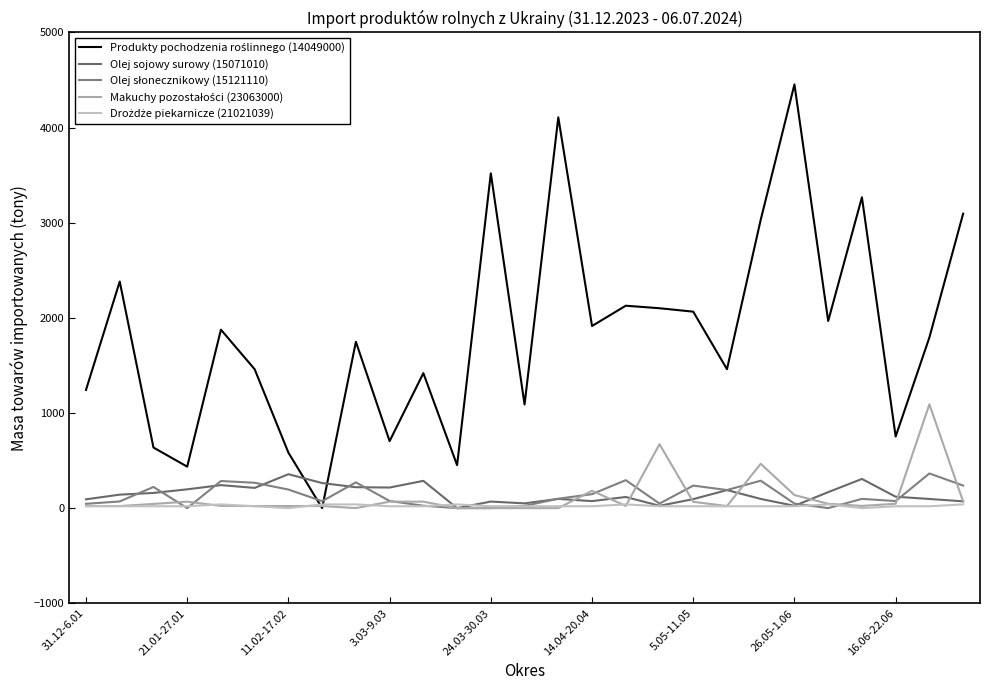

Does the chart have visible grid lines?

No